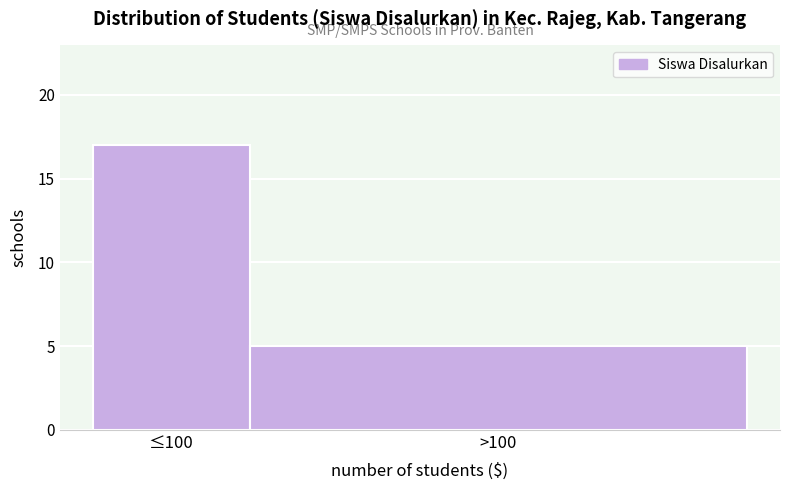

Reading left to right, transcribe all the data shown in this chart.

≤100=17	>100=5